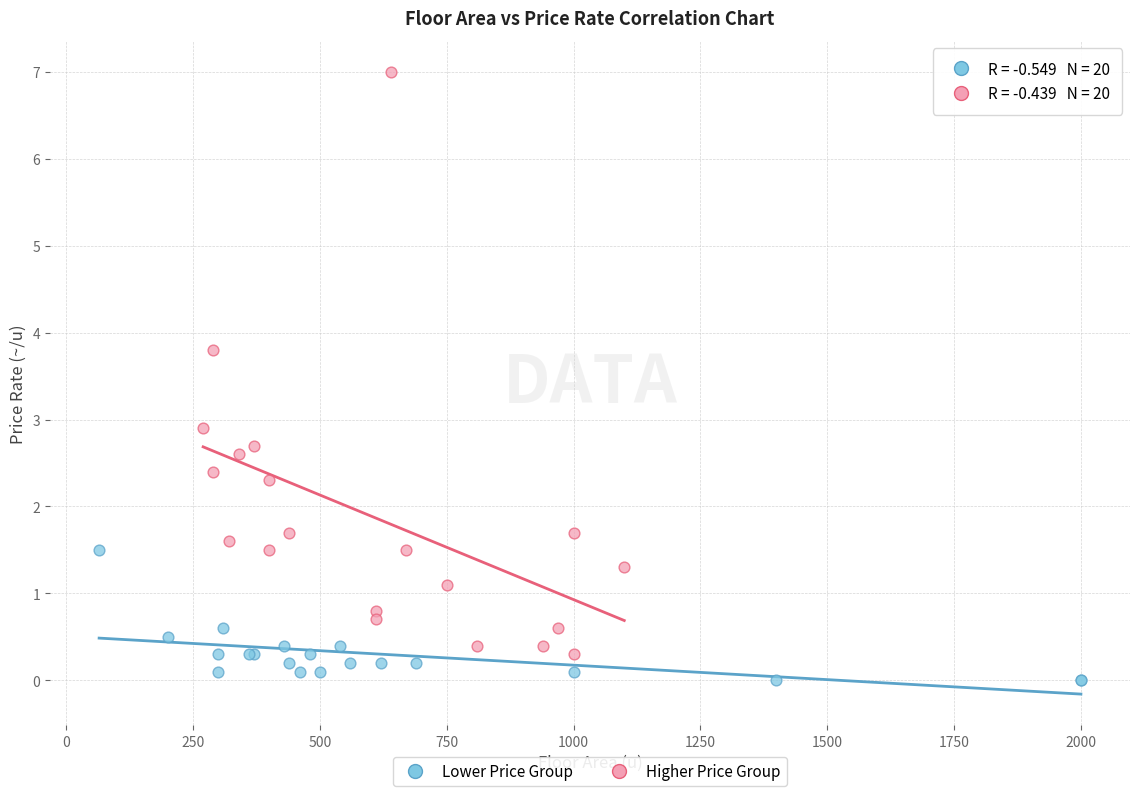

Which series contains the highest Y value?

Higher Price Group